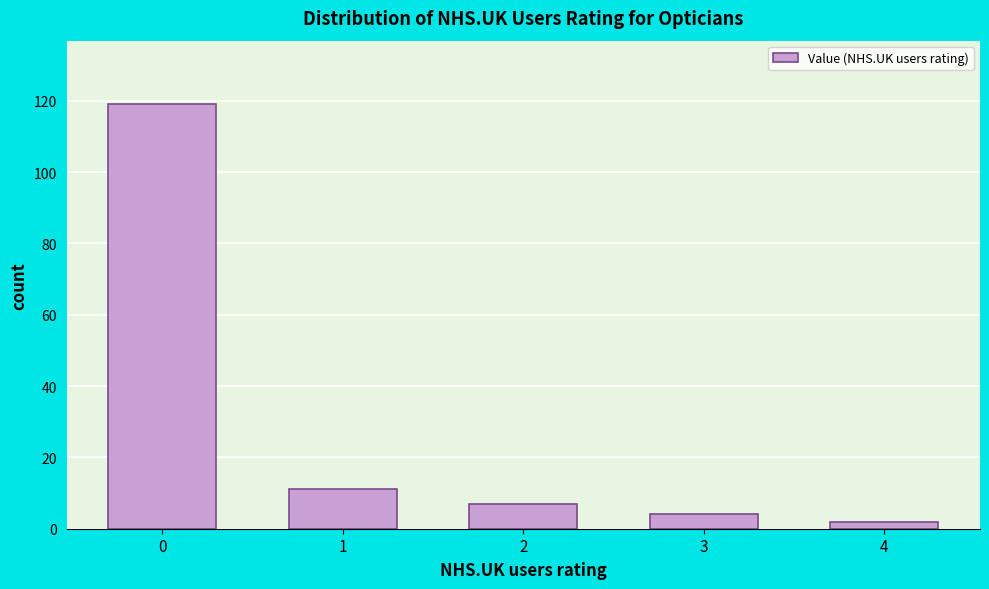

Reading left to right, extract all data points from this chart.

119	11	7	4	2